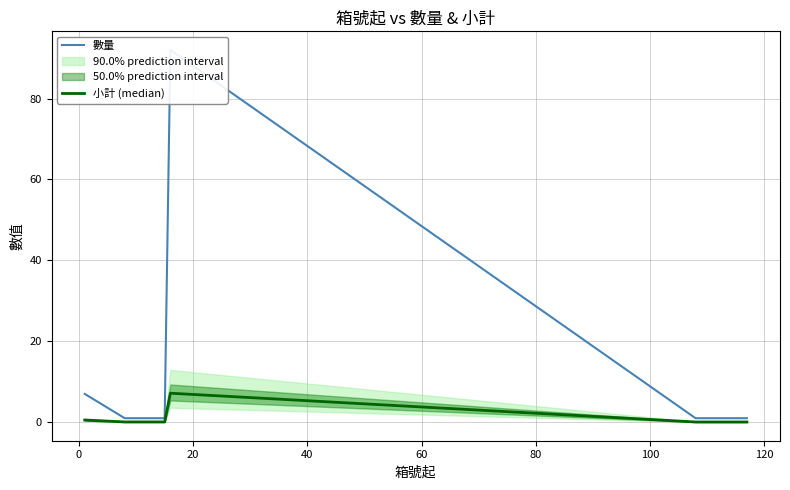

What is the difference between the maximum and minimum values in the 小計 (median) series?

7.1